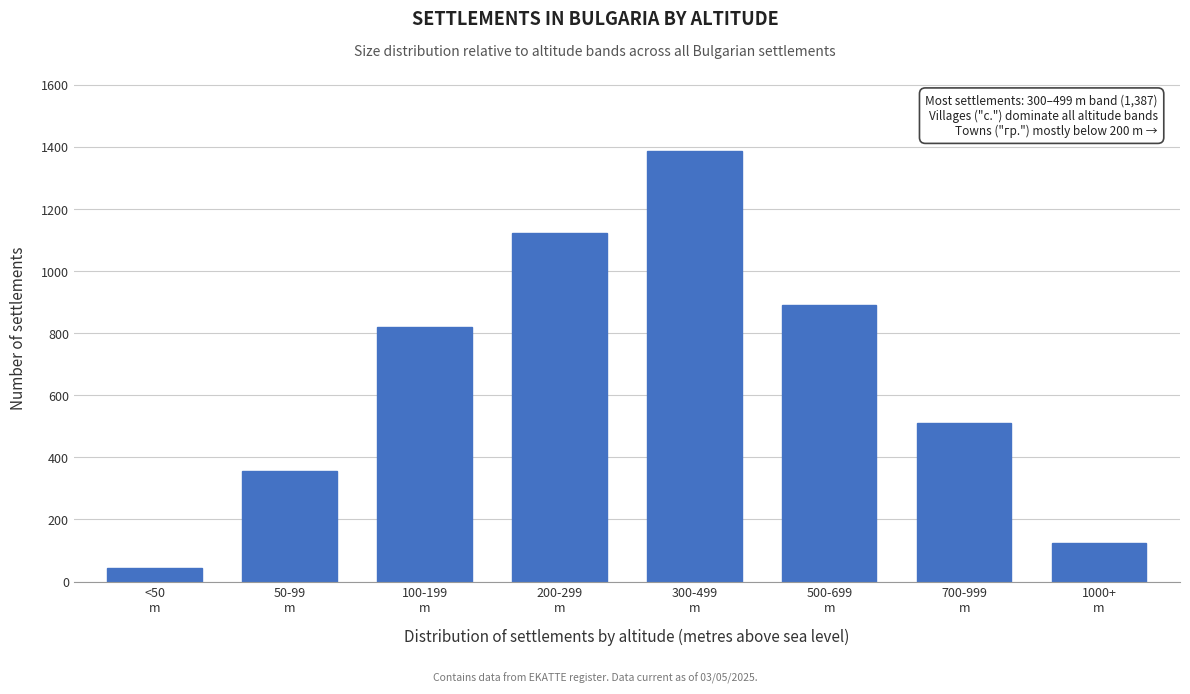

Reading left to right, what are all the values shown in this chart?

42	356	821	1124	1387	892	512	125